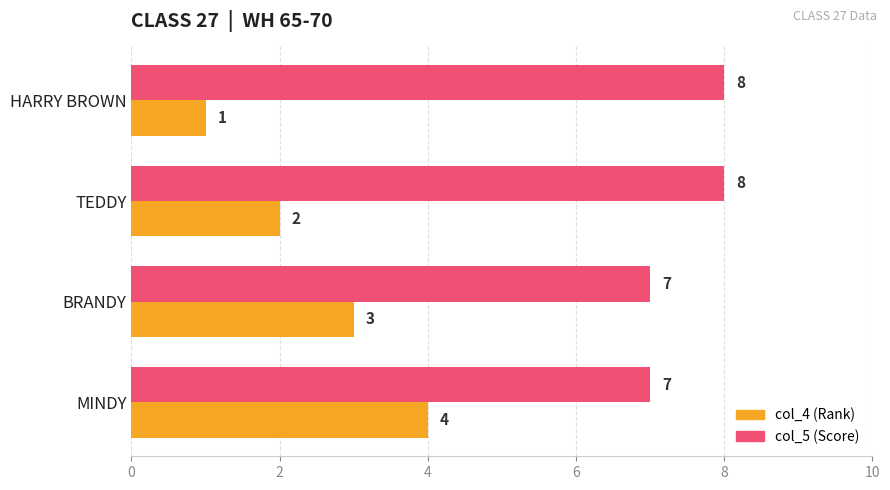

At which category does the chart reach its minimum across all series?

HARRY BROWN